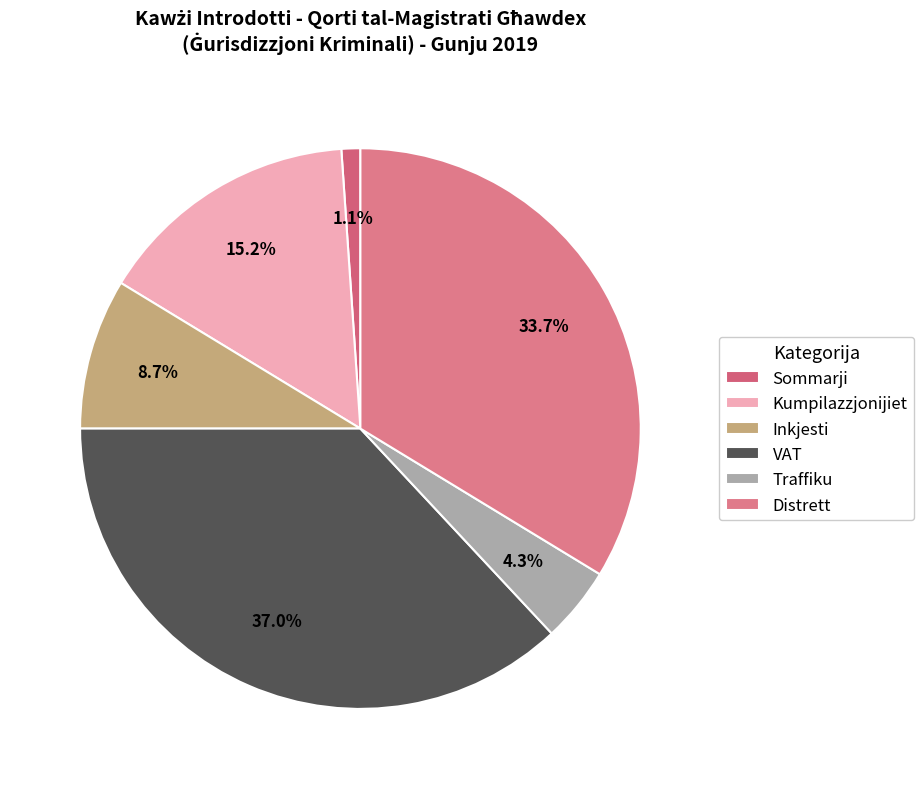

What is the change in value from Inkjesti to VAT?

+26